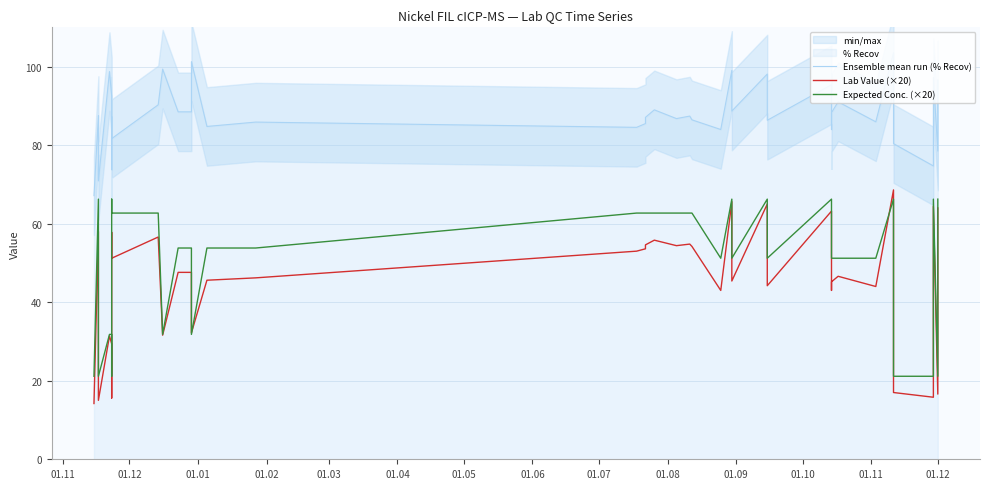

Reading left to right, extract all data points from this chart.

Ensemble mean run (% Recov): 67.1	87.5	70.9	98.7	92.5	73.8	87.2	81.7	90.3	99.4	88.5	88.5	101.3	84.8	85.9	84.5	85.5	87.1	89.0	86.8	87.4	86.4	84.0	99.0	88.7	88.7	98.1	86.3	95.4	84.0	88.3	91.0	85.9	103.5	80.4	74.7	97.2	78.5	78.5	96.6
Lab Value (×20): 14.2	58.0	15.0	31.4	29.4	15.6	57.8	51.2	56.6	31.6	47.6	47.6	32.2	45.6	46.2	53.0	53.6	54.6	55.8	54.4	54.8	54.2	43.0	65.6	45.4	45.4	65.0	44.2	63.2	43.0	45.2	46.6	44.0	68.6	17.0	15.8	64.4	16.6	16.6	64.0
Expected Conc. (×20): 21.1	66.2	21.1	31.8	31.8	21.1	66.2	62.7	62.7	31.8	53.8	53.8	31.8	53.8	53.8	62.7	62.7	62.7	62.7	62.7	62.7	62.7	51.2	66.2	51.2	51.2	66.2	51.2	66.2	51.2	51.2	51.2	51.2	66.2	21.1	21.1	66.2	21.1	21.1	66.2